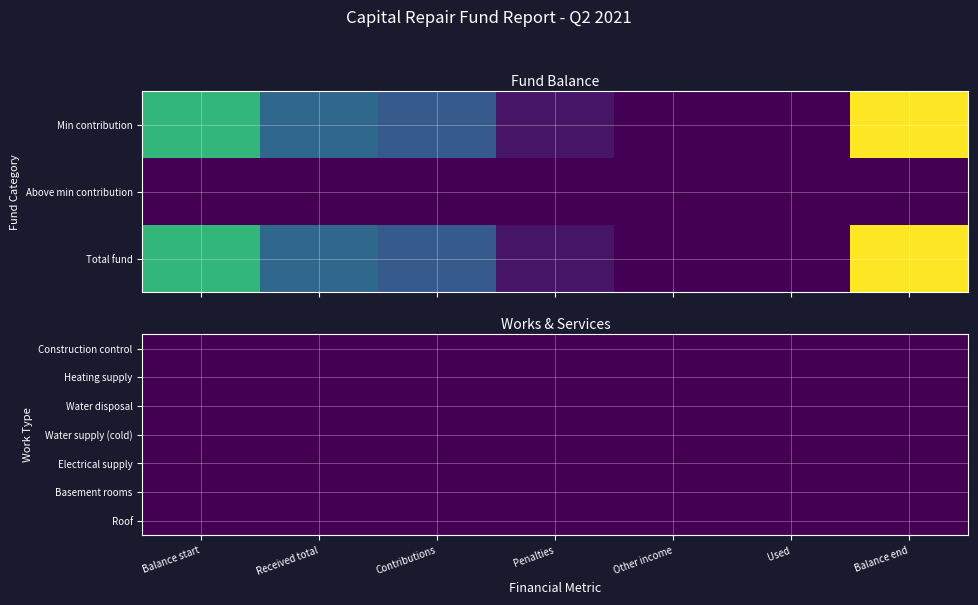

Which category has the highest value across all series?

6